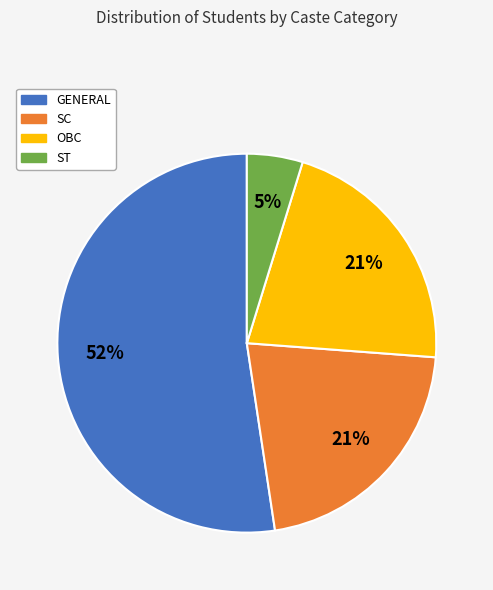

Is the sum of GENERAL and SC greater than half?

Yes